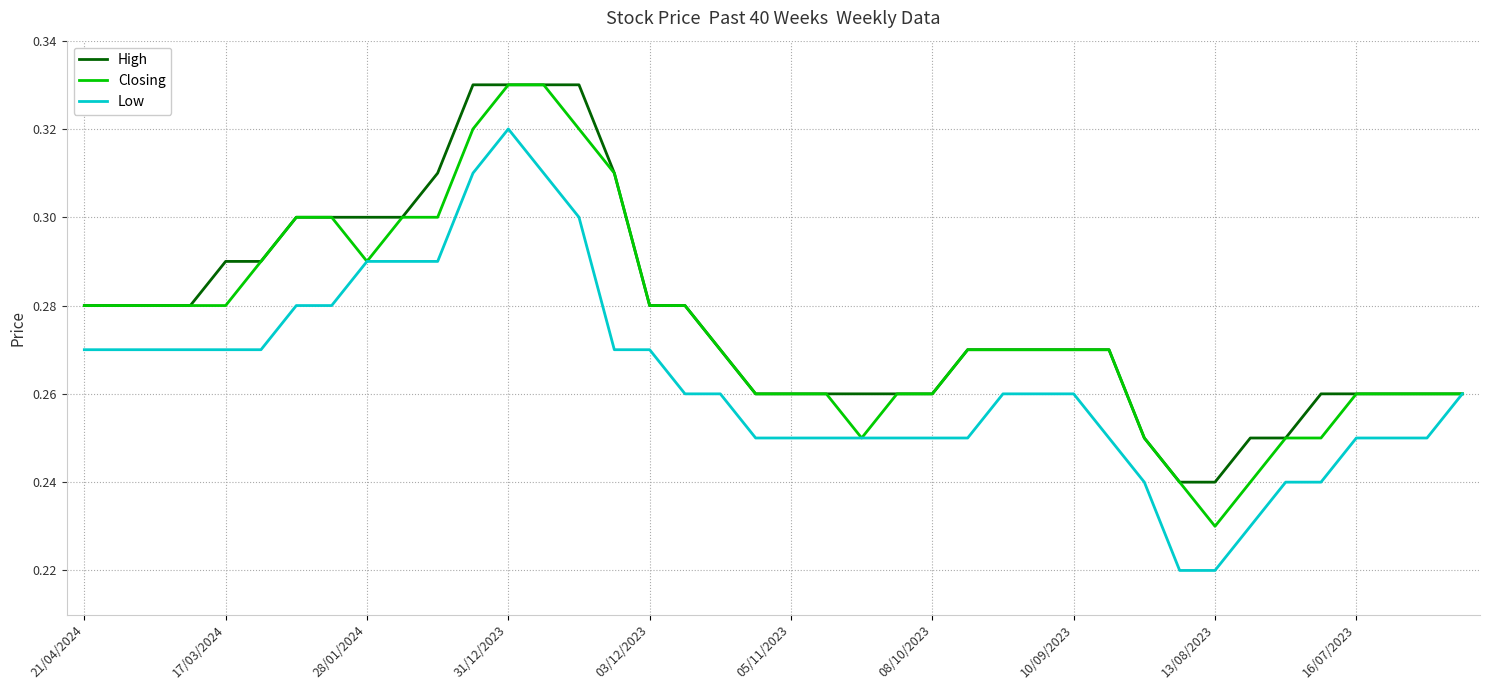

List the series in order of their overall mean, lowest first.

Low, Closing, High